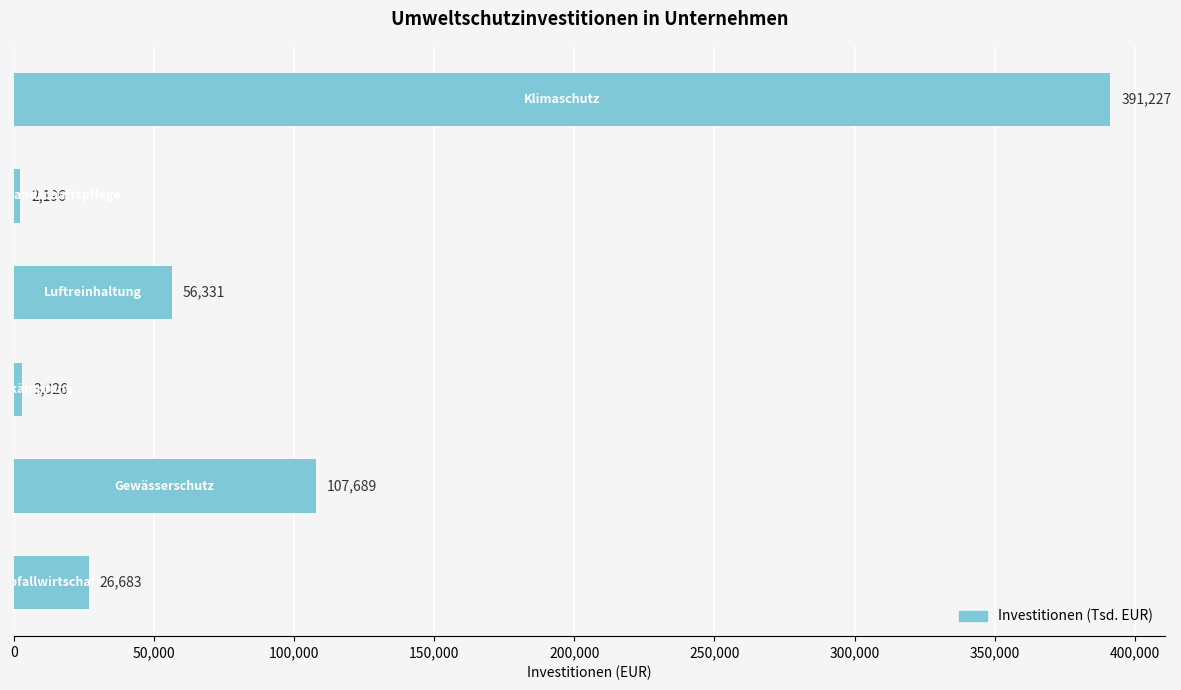

What is the average value?

97859